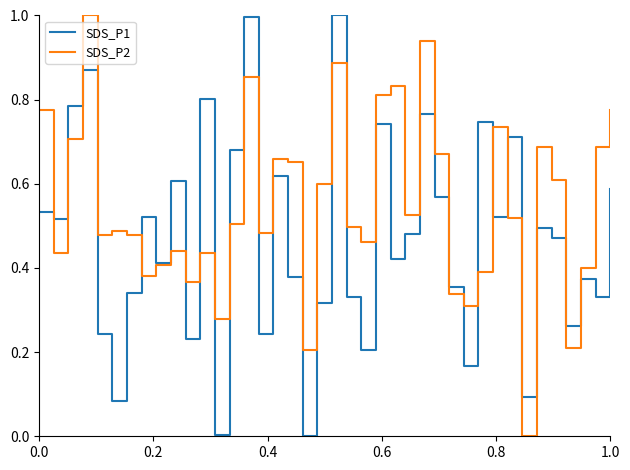

In SDS_P1, how many points are lower than both neighbors (excluding endpoints)?

14